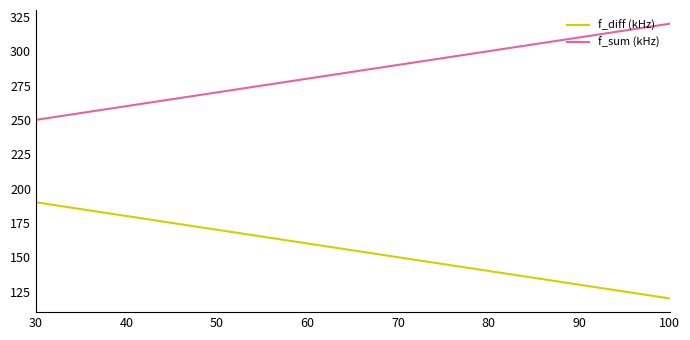

What is the minimum value for f_diff (kHz)?

120